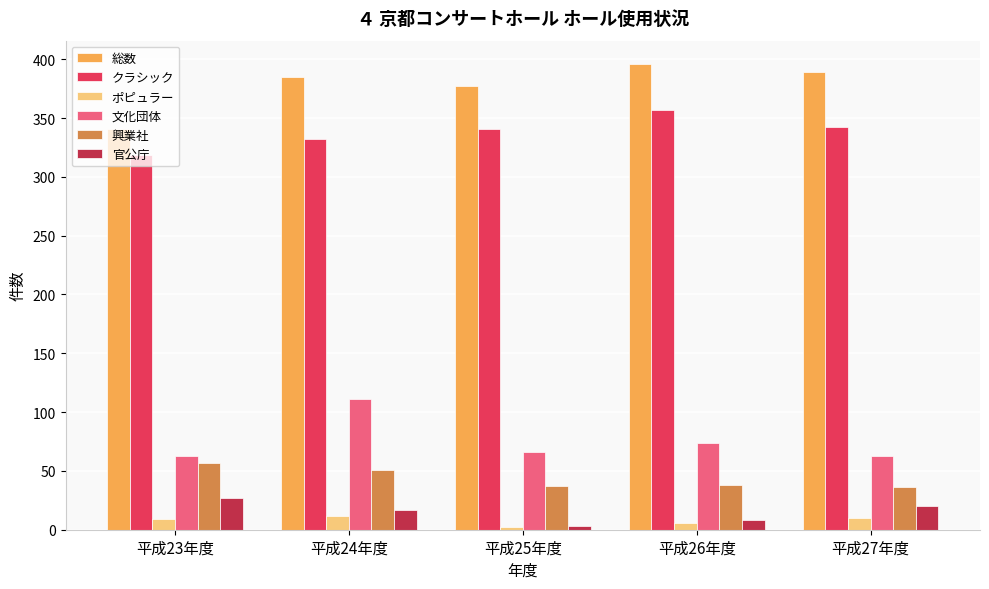

The value of 文化団体 at 平成27年度 is 26. True or false?

False